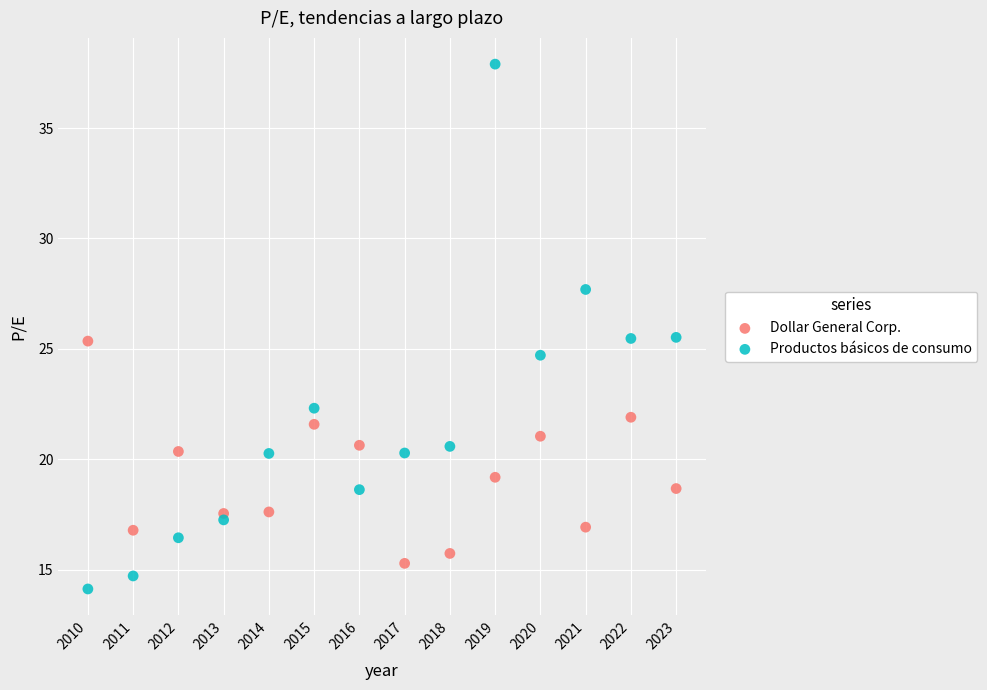

Which series reaches the maximum Y coordinate?

Productos básicos de consumo